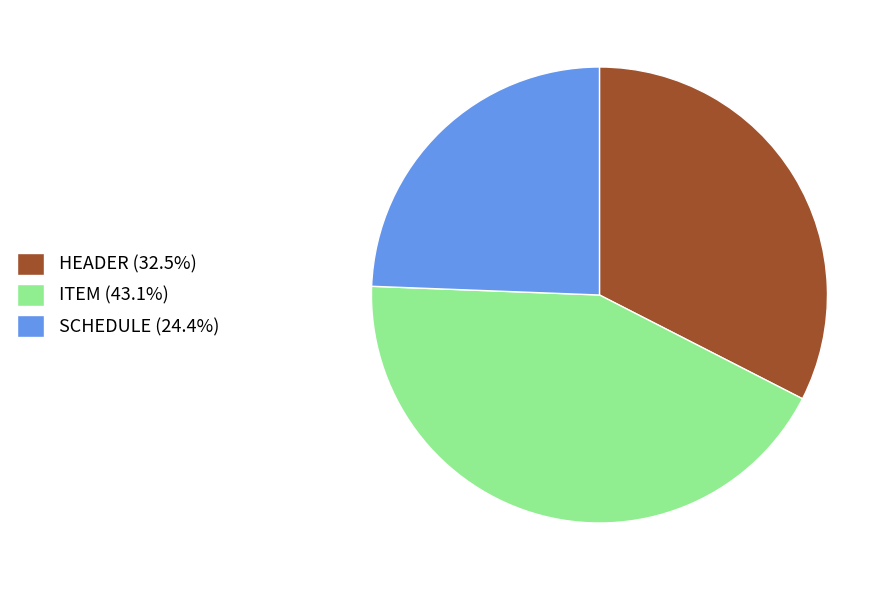

Approximately how many times larger is the value at HEADER (32.5%) compared to SCHEDULE (24.4%)?

1.3